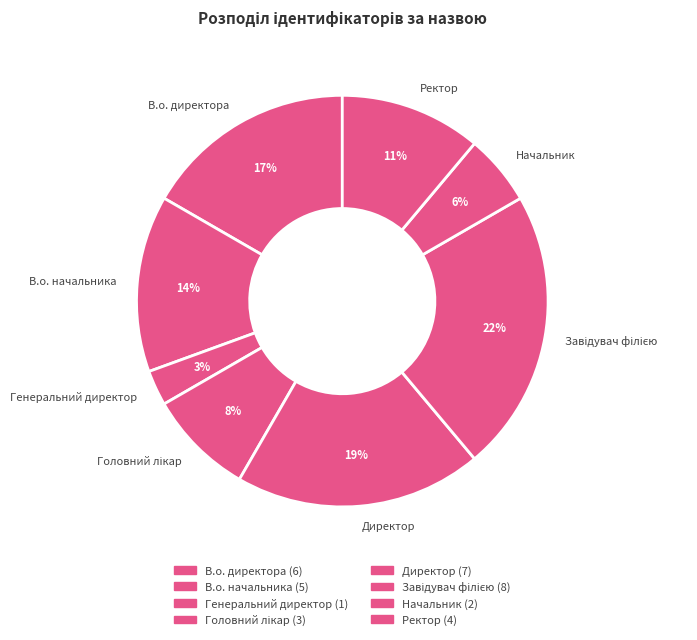

What is the smallest slice in the pie chart?

Генеральний директор